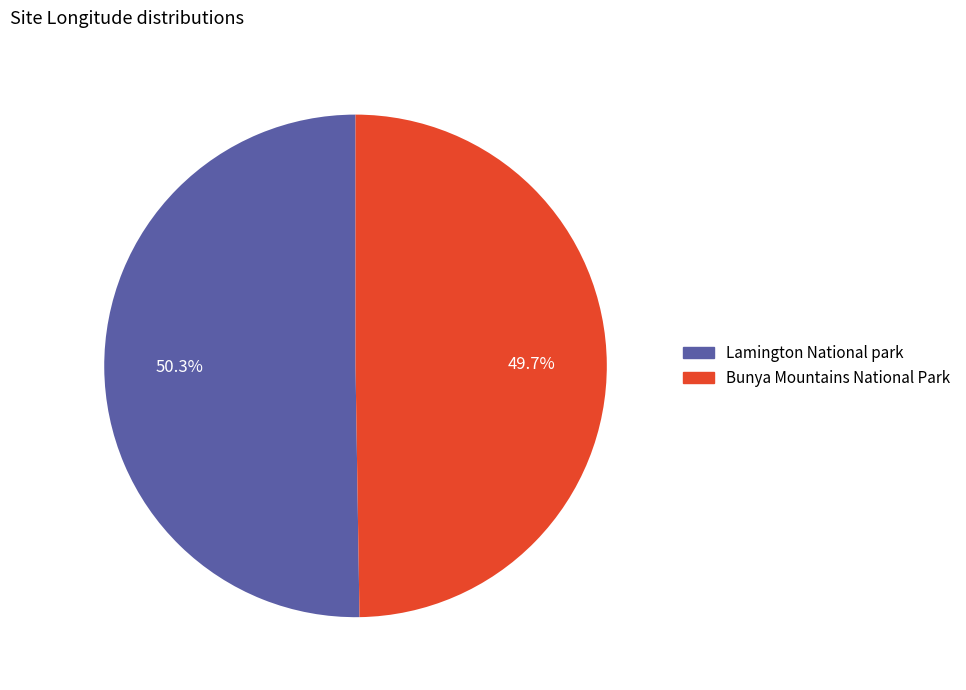

How many slices are in this pie chart?

2